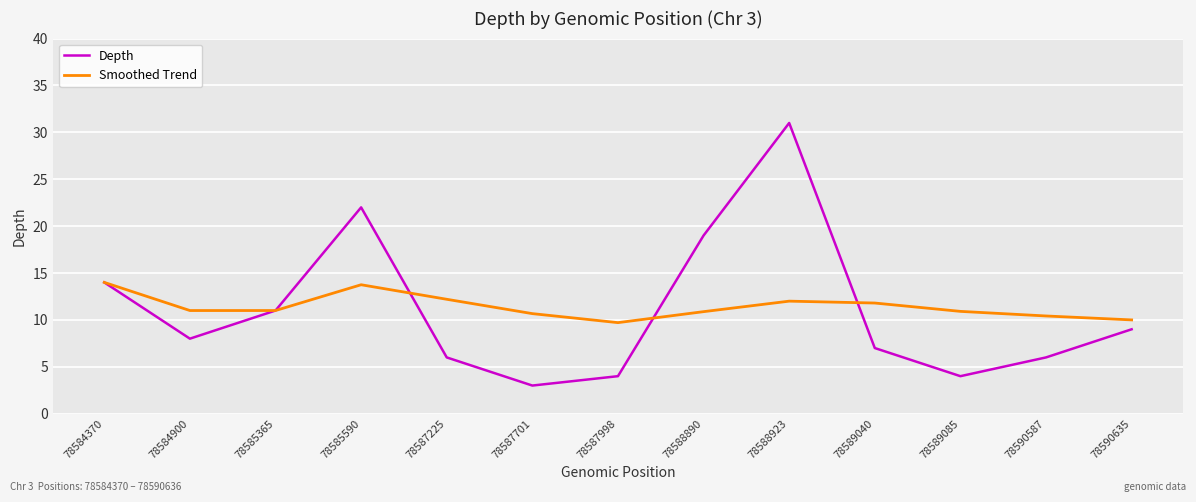

Rank the series at 78585590 from lowest to highest value.

Smoothed Trend, Depth